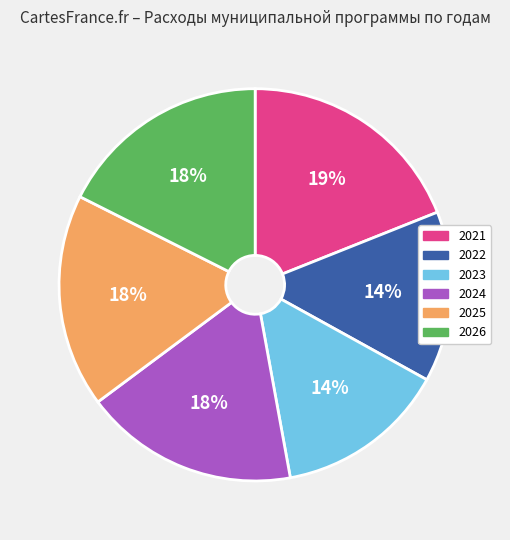

Do 2024 and 2023 together represent more than half of the pie?

No